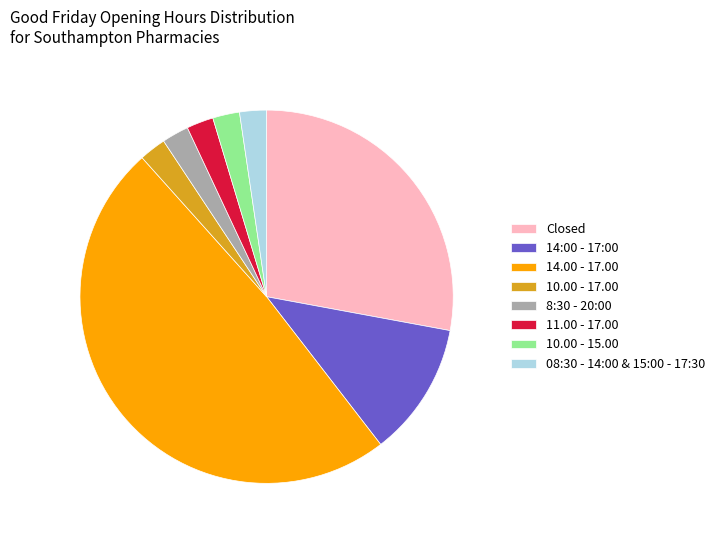

What is the largest slice in the pie chart?

14.00 - 17.00